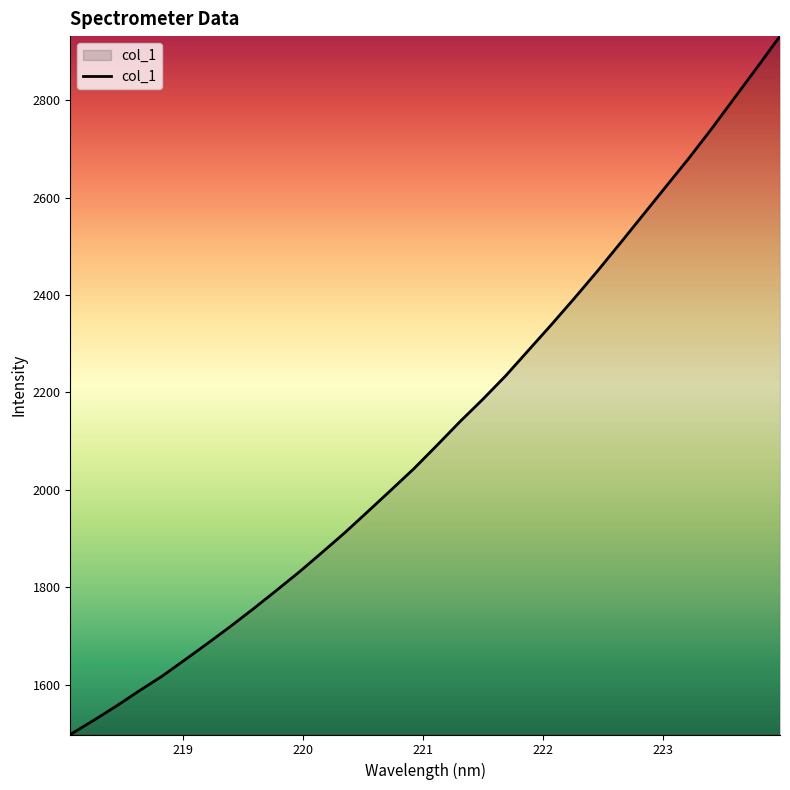

What is the greatest value displayed?

2931.4